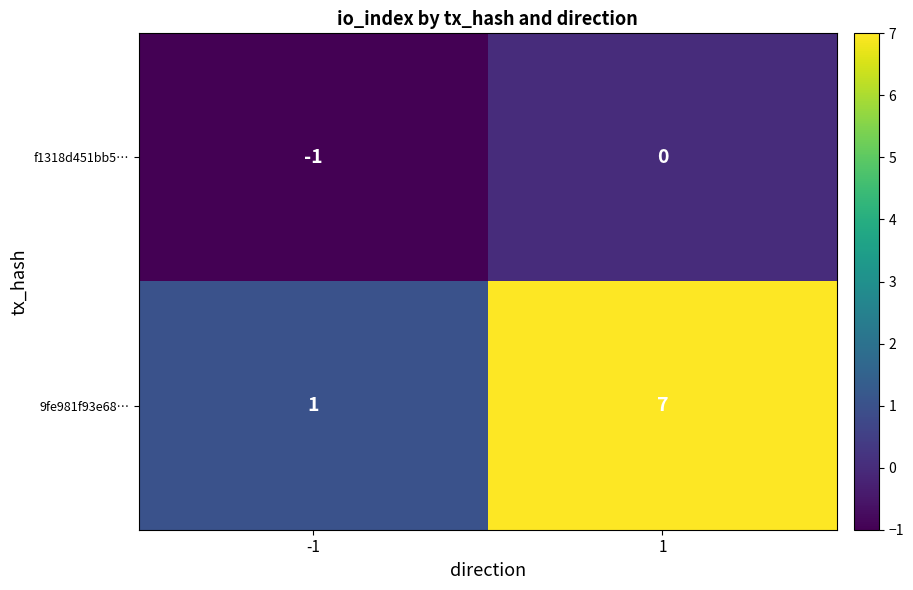

What is the sum of all 9fe981f93e68… values?

8